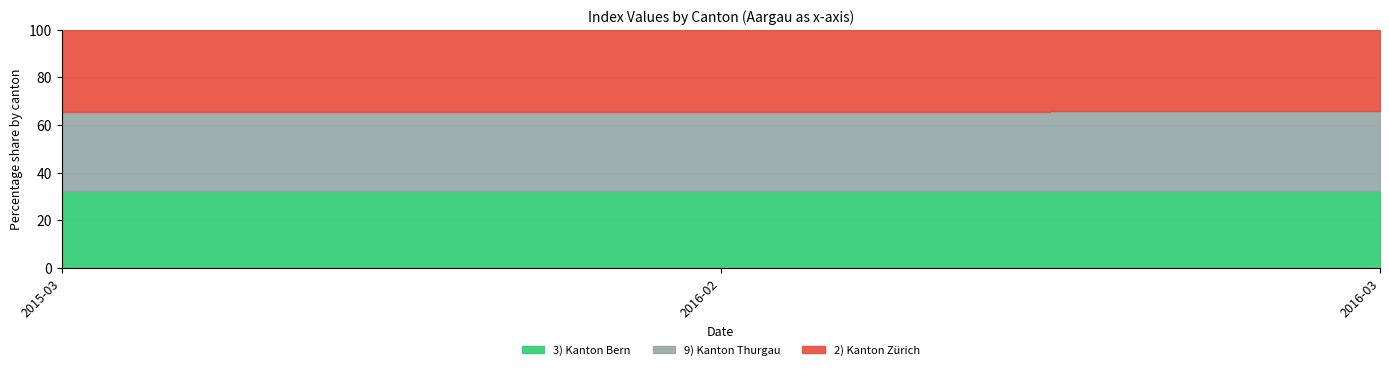

True or false: 3) Kanton Bern has a value of 110.7 at 2016-02.

True